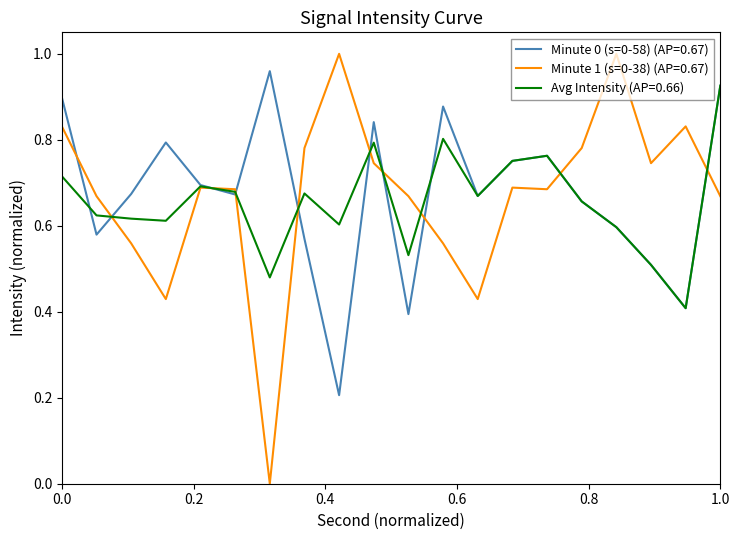

Which series has the largest range (max minus min)?

Minute 1 (s=0-38) (AP=0.67)